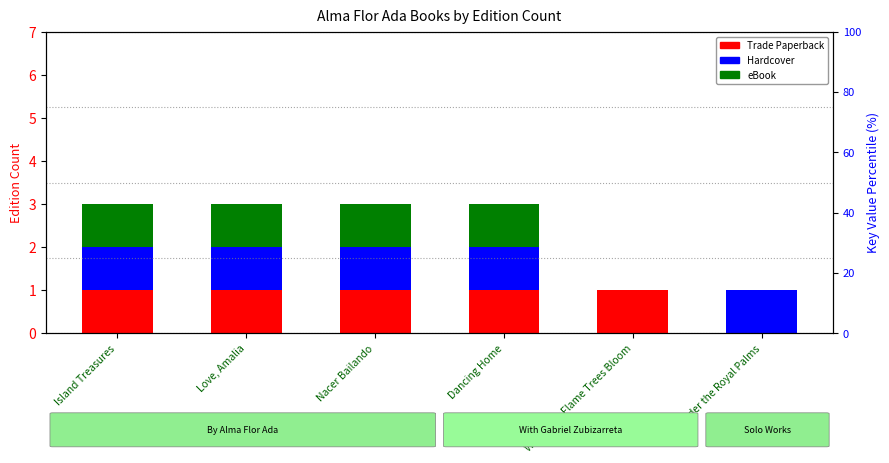

What is the sum of all eBook values?

4